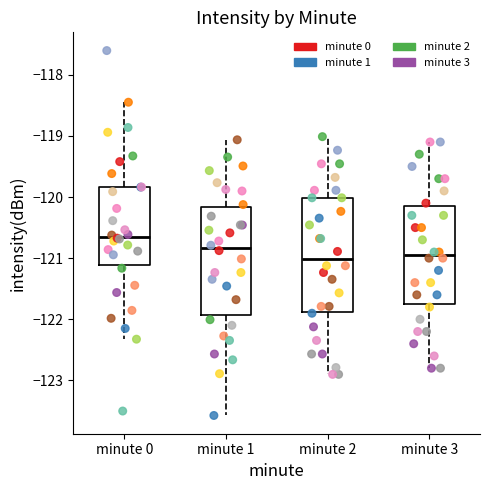

Which box is the tallest, from its lower edge to its upper edge?

minute 2